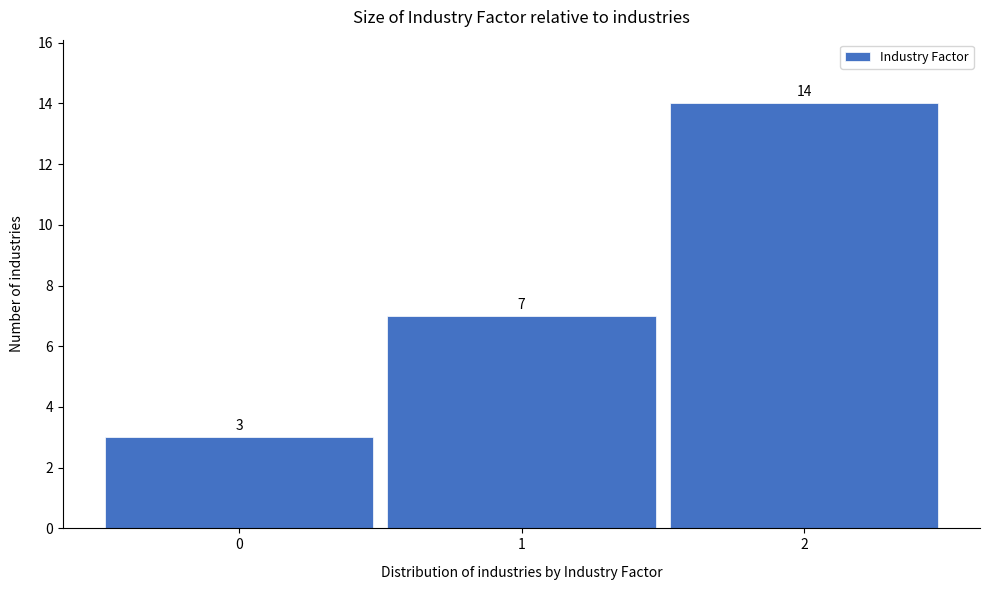

Which range on the x-axis has the tallest bar?

1.5 to 2.5